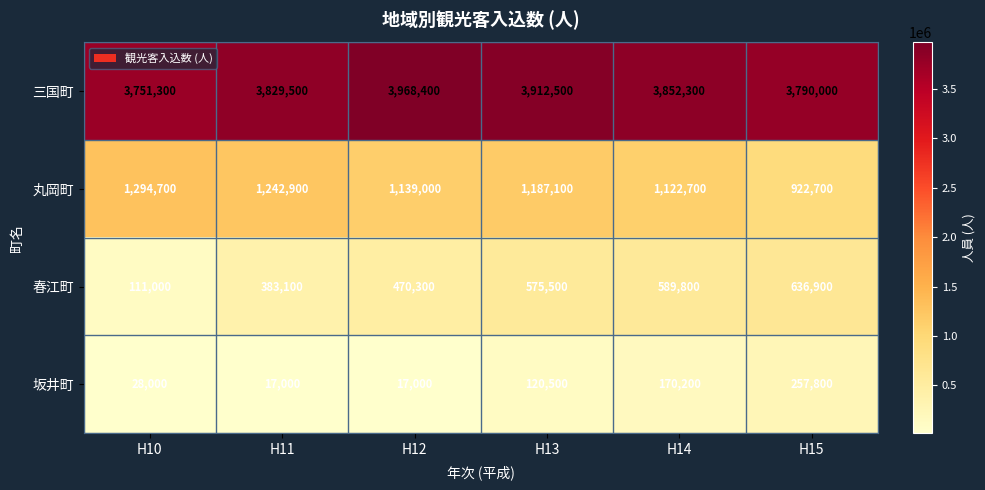

What is the difference between the highest and lowest values at H15?

3532200